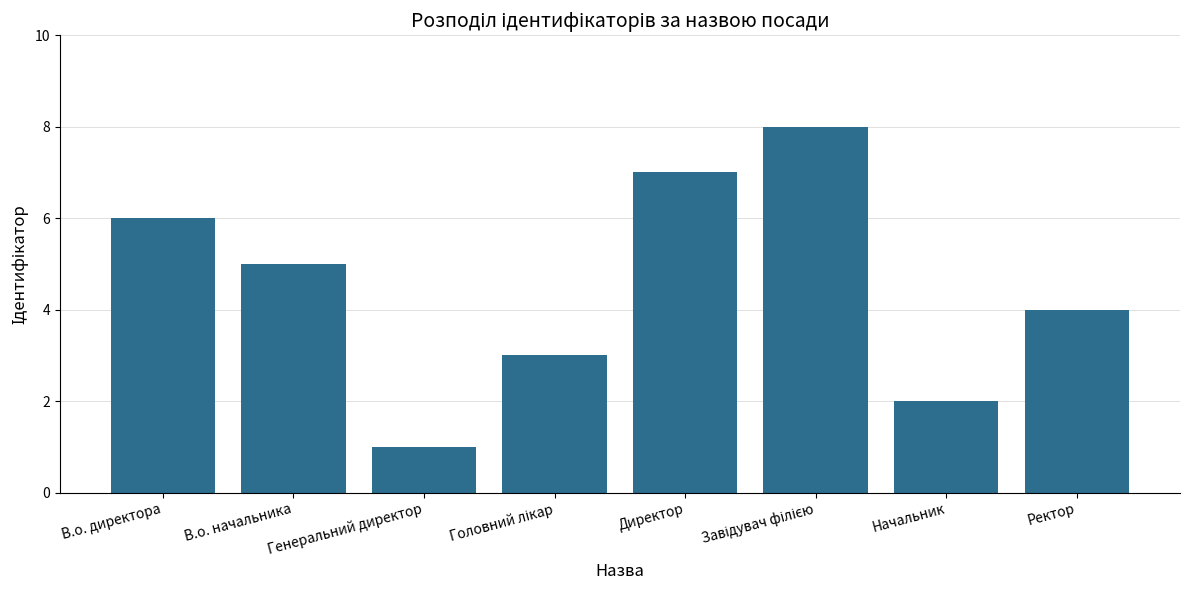

What is the sum of all values?

36